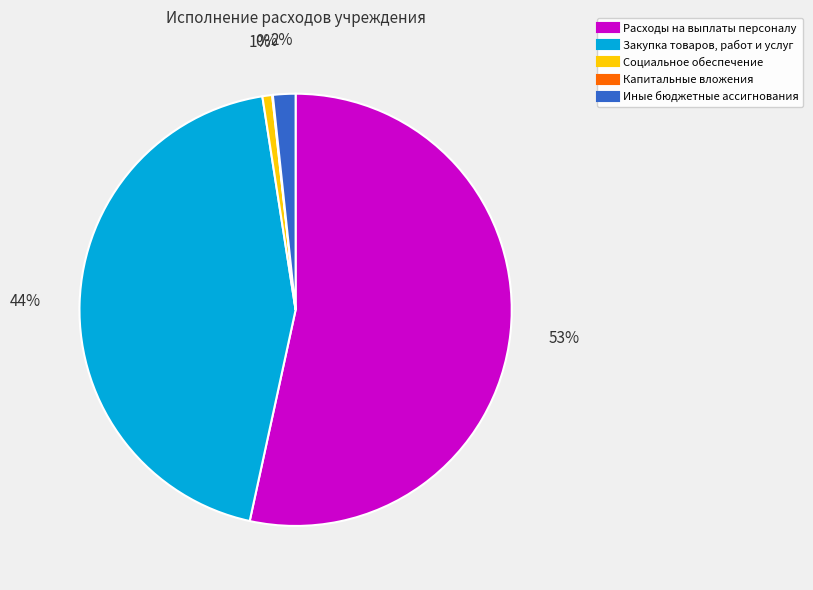

Does Расходы на выплаты персоналу account for over 50% of the chart?

Yes